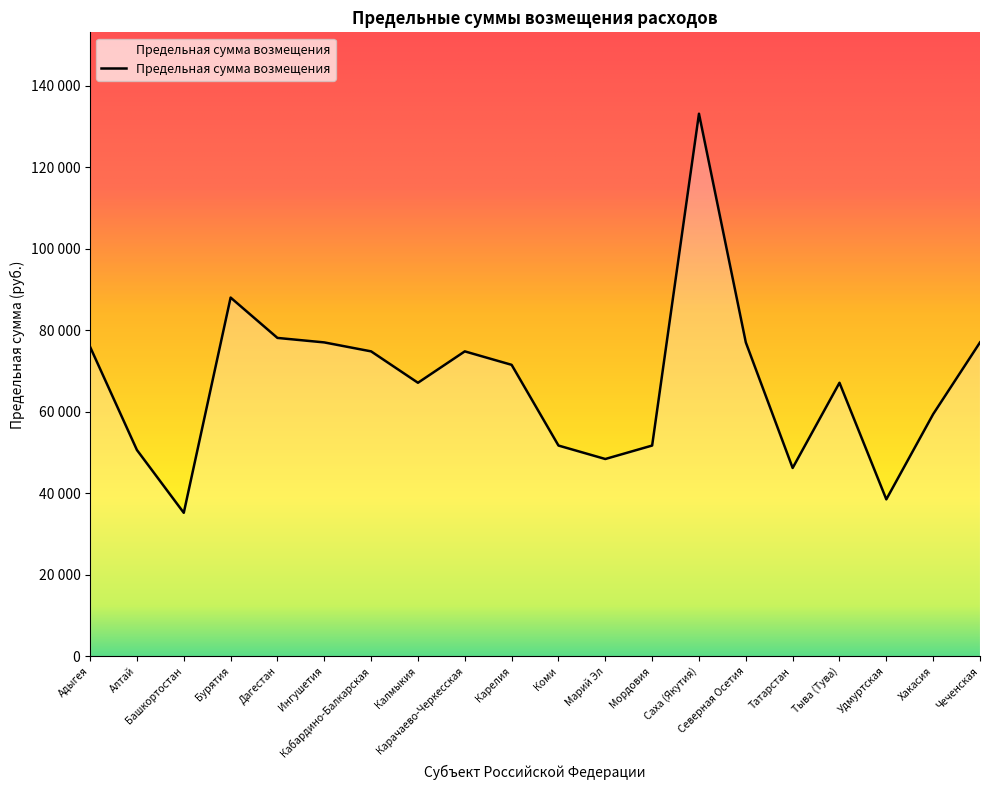

Does the chart have visible grid lines?

No